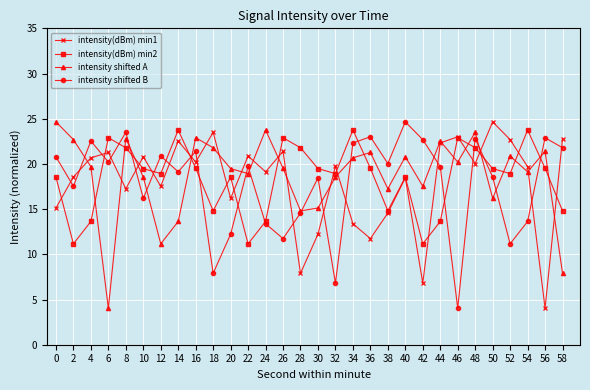

Which series ends up on top after the final intersection of intensity(dBm) min2 and intensity shifted A?

intensity(dBm) min2